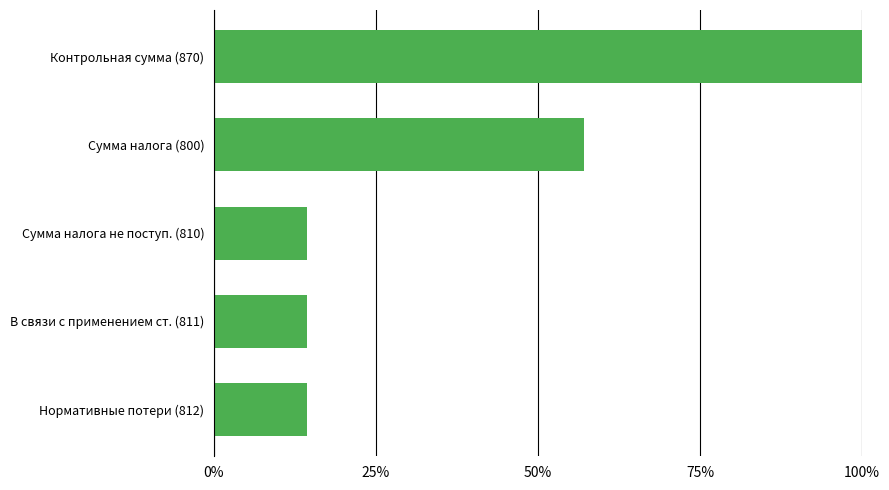

Are the bars horizontal?

Yes